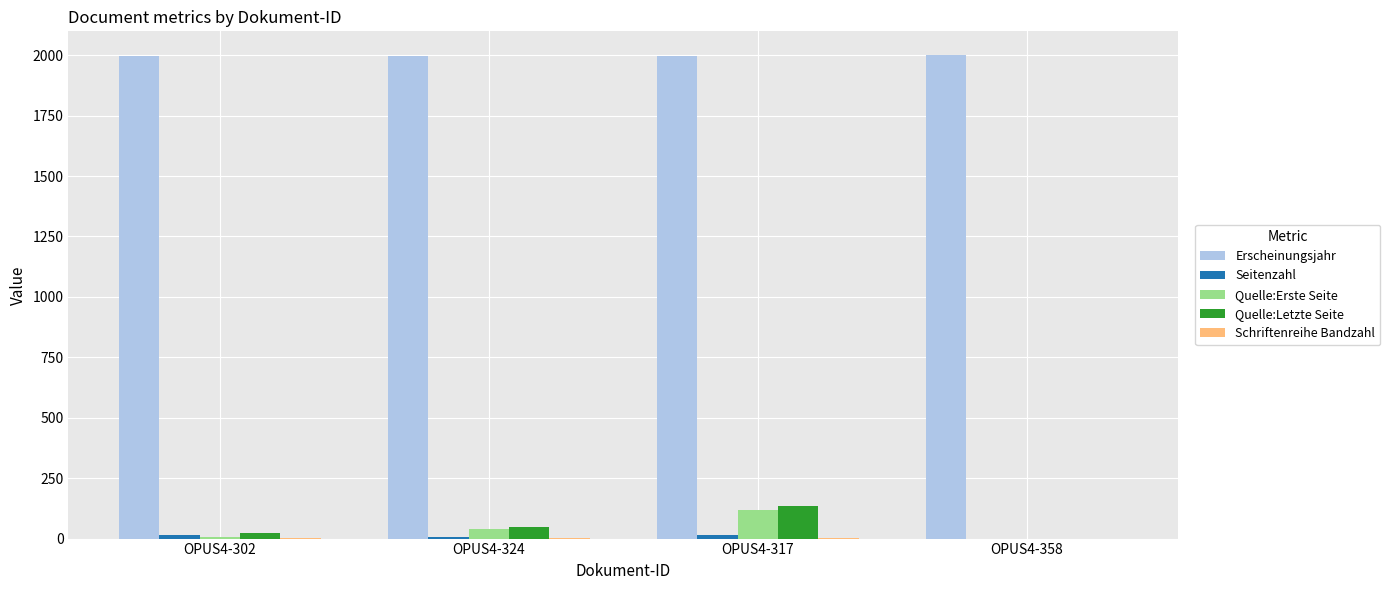

Which series has the largest range (max minus min)?

Quelle:Letzte Seite